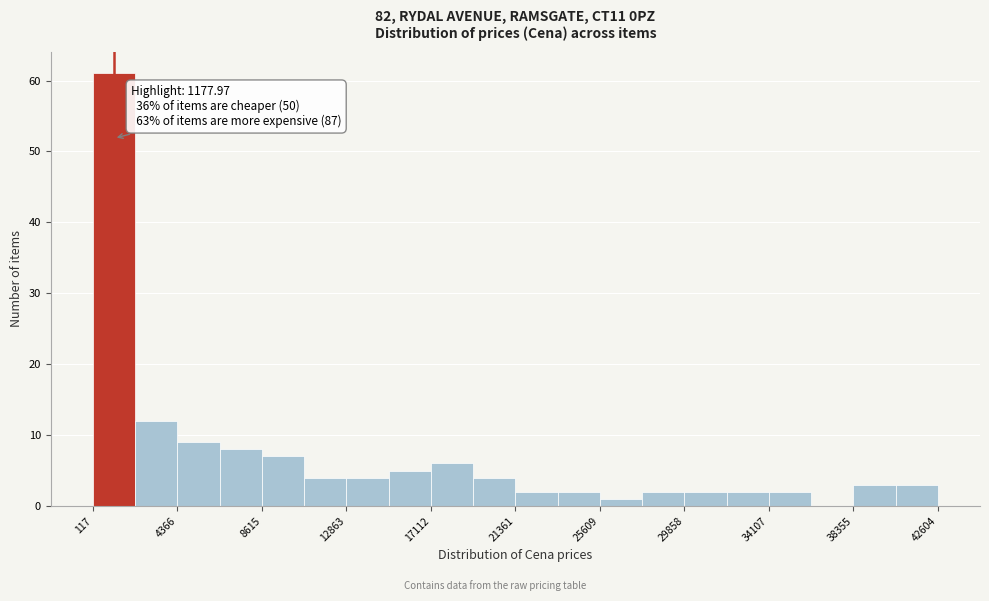

Which range on the x-axis has the tallest bar?

0 to 2000